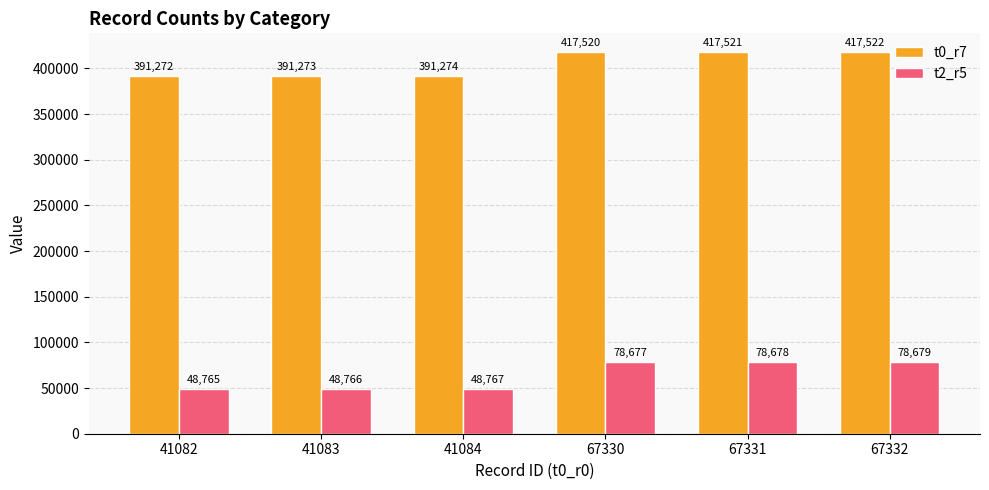

How many data points does each series have?

6